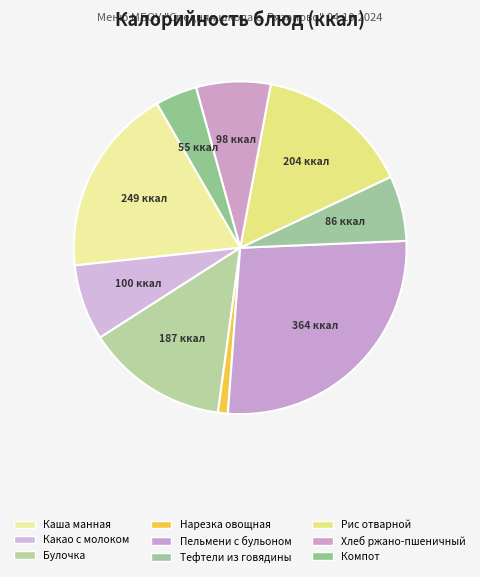

Does any single category account for the majority?

No